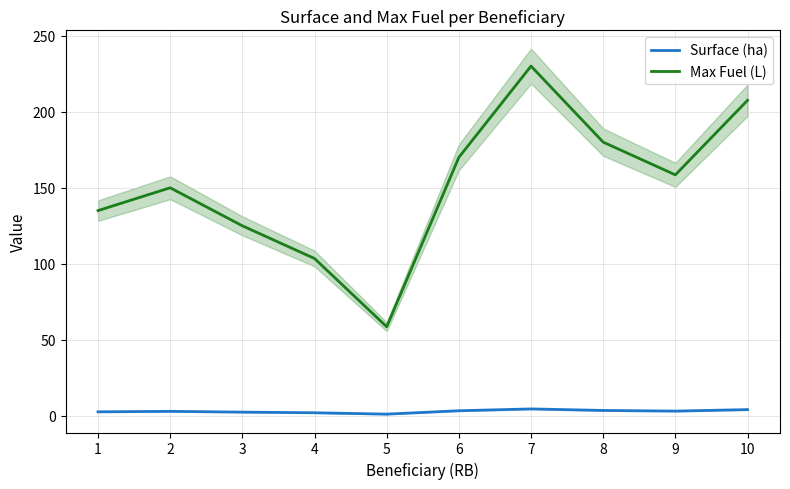

Rank the categories by Surface (ha) value from lowest to highest.

5, 4, 3, 1, 2, 9, 6, 8, 10, 7